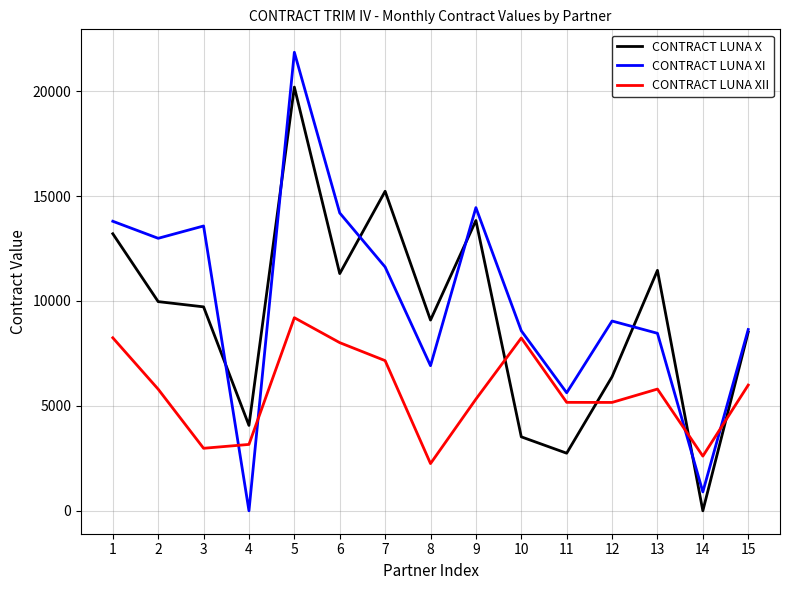

Rank the series by their average value, from lowest to highest.

CONTRACT LUNA XII, CONTRACT LUNA X, CONTRACT LUNA XI